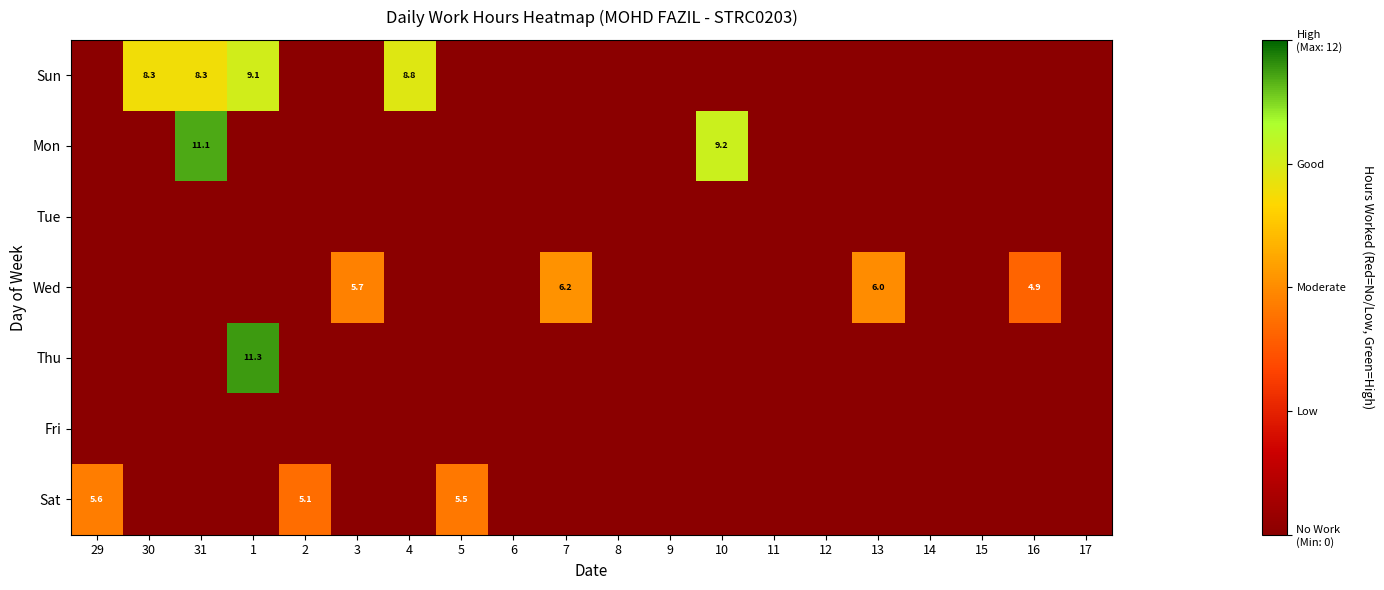

The value of Wed at 3 is 5.7. True or false?

True